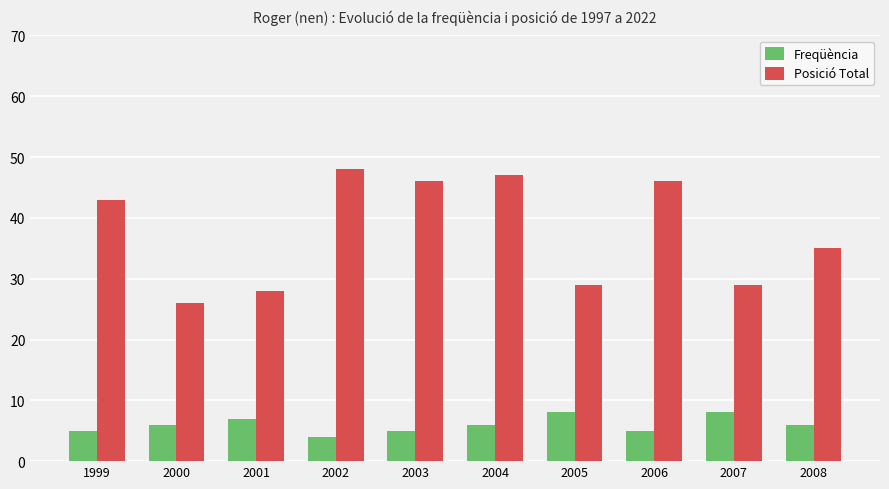

What is the highest value of the Posició Total series?

48